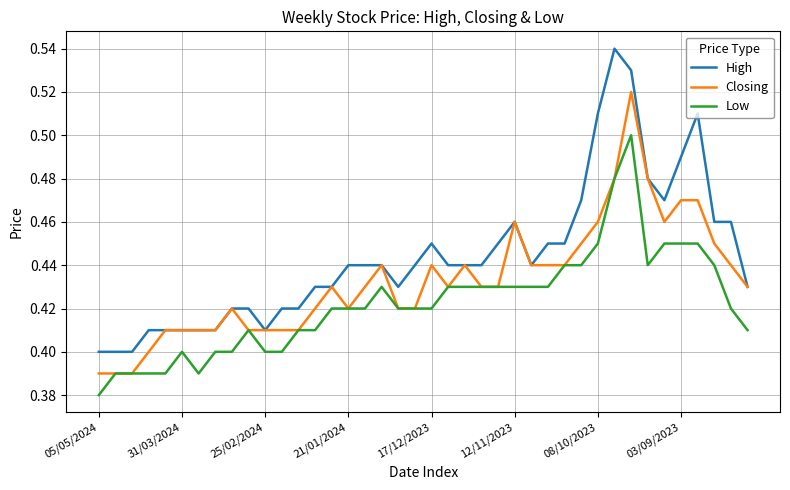

What is the sum of all Closing values?

17.3